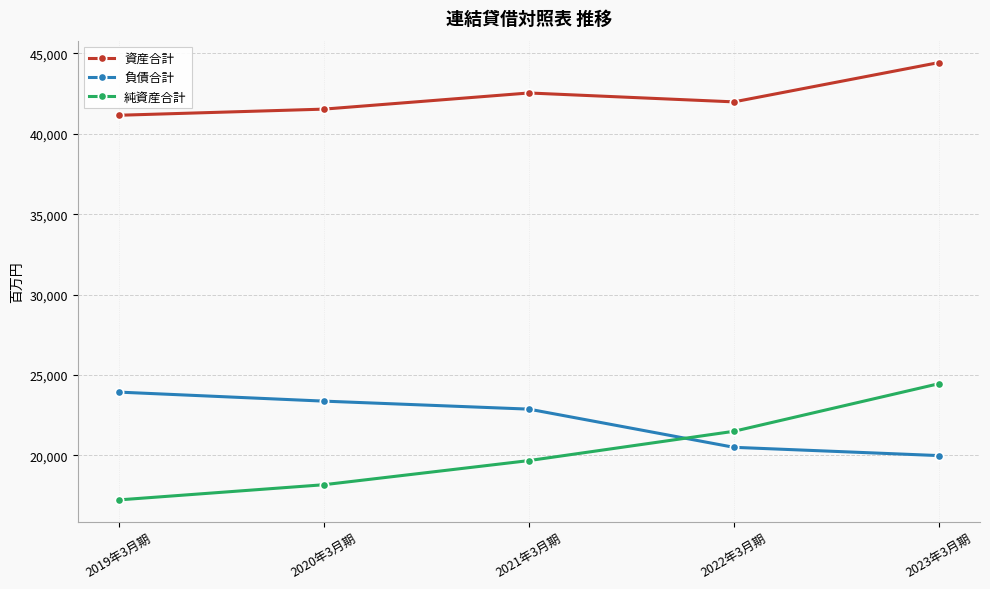

Between 2022年3月期 and 2023年3月期, which series saw the biggest shift?

純資産合計